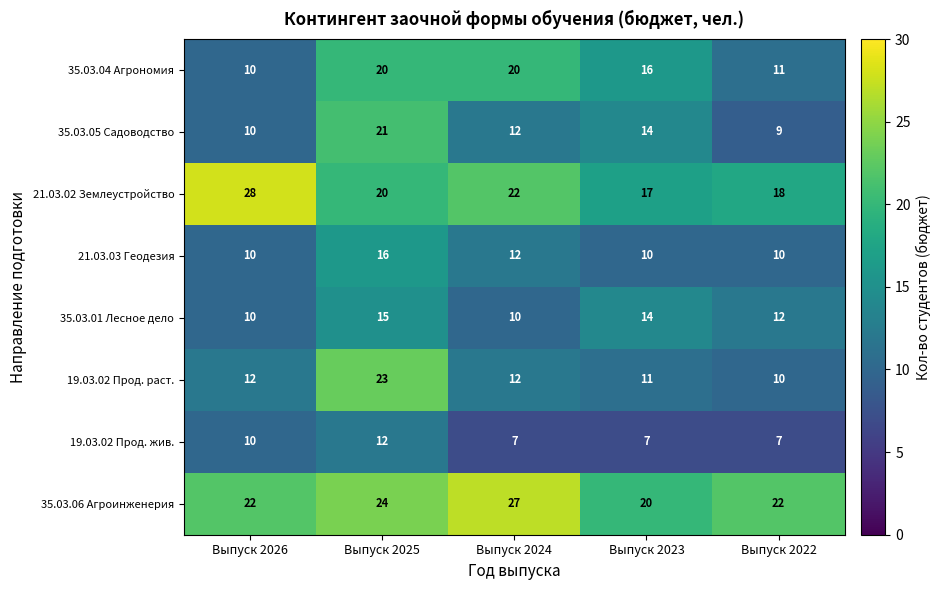

At how many categories does at least one series exceed 16?

5